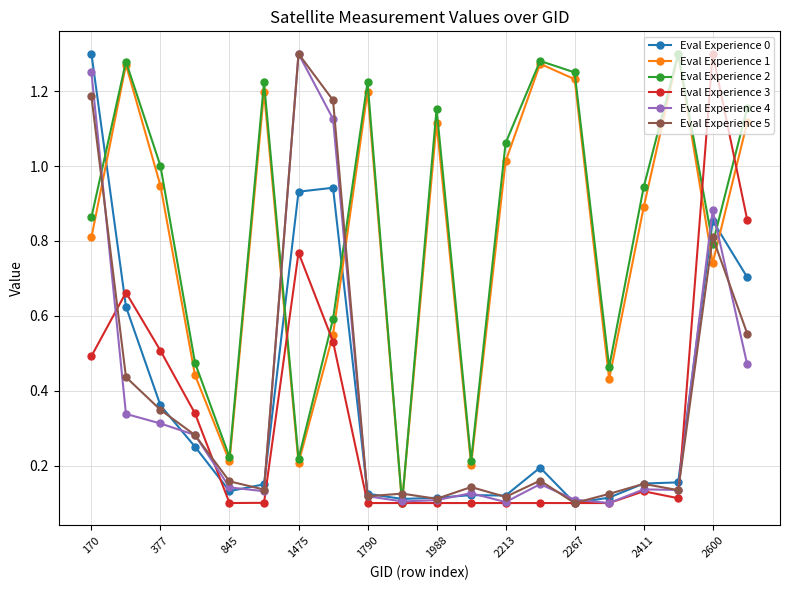

True or false: Eval Experience 0 has more than 2 points higher than both neighbors.

True